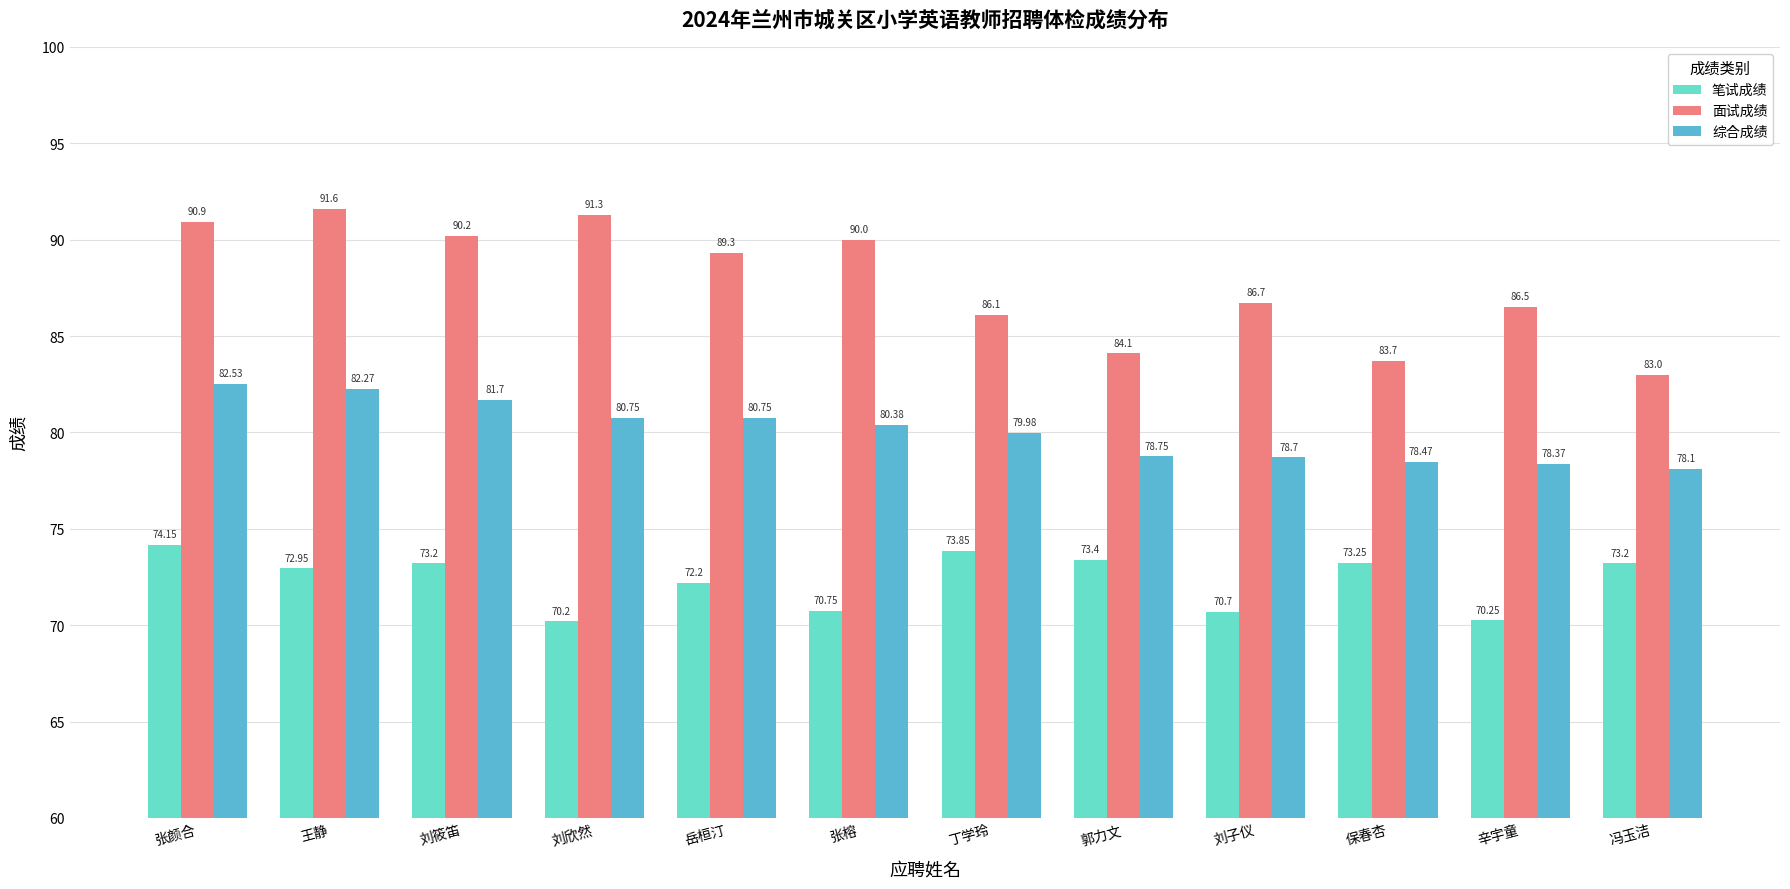

At 冯玉洁, list the series in order from smallest to largest.

笔试成绩, 综合成绩, 面试成绩